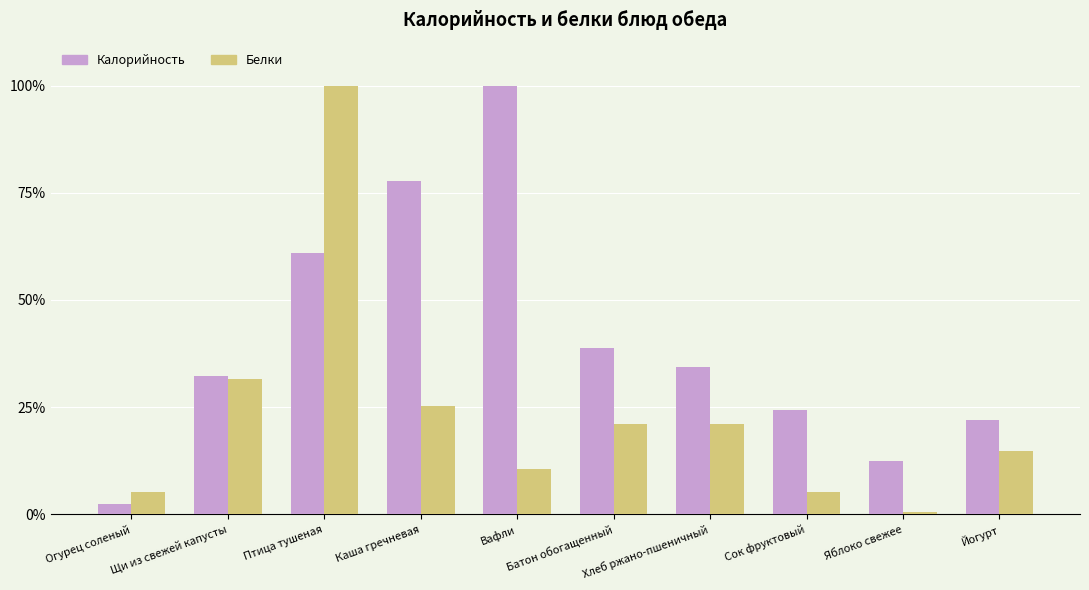

What is the label of the 10th bar from the left?

Йогурт